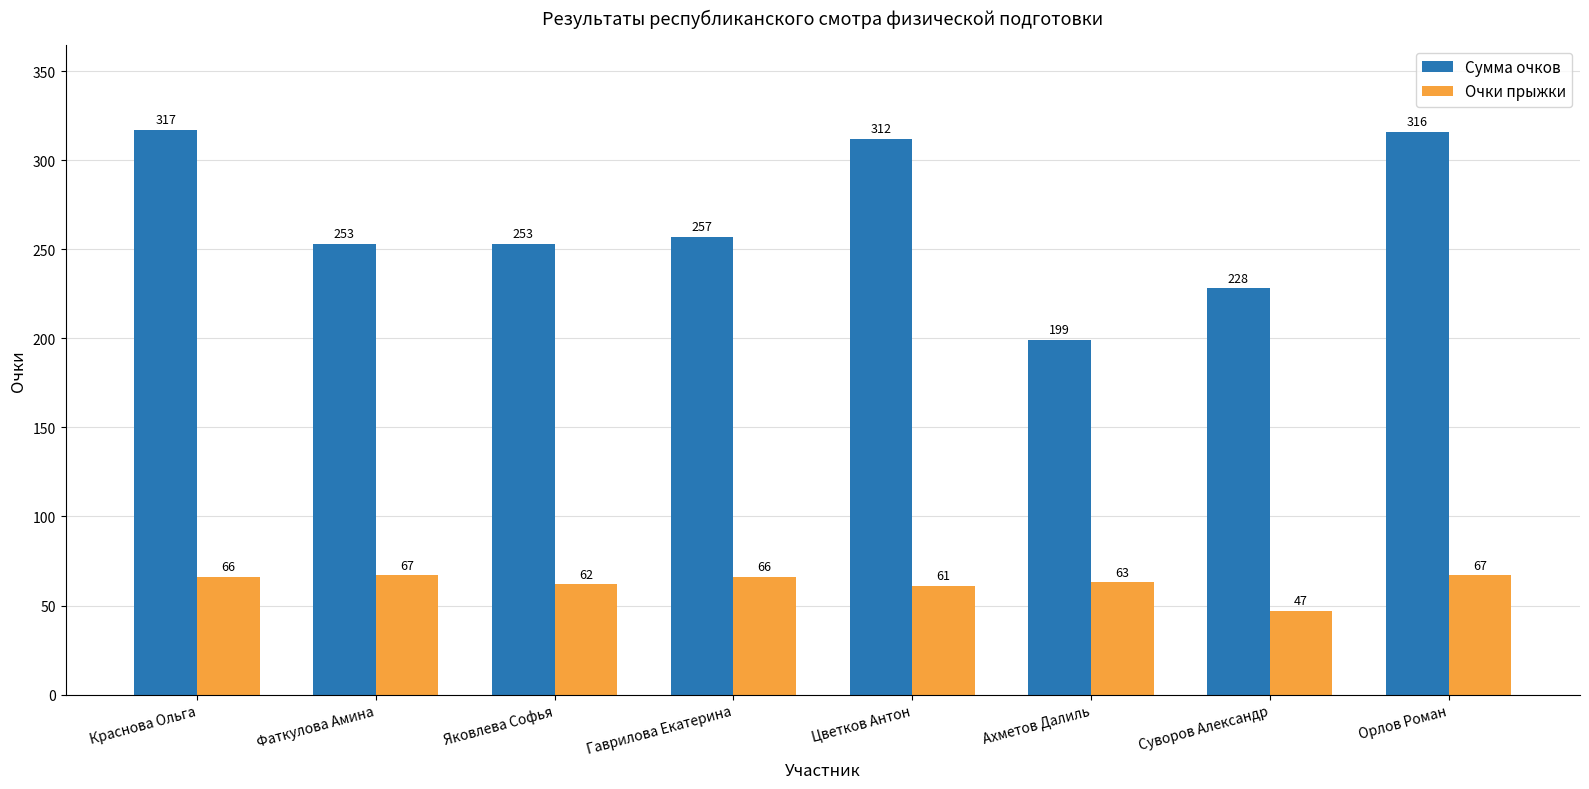

What is the spread (max minus min) of values at Гаврилова Екатерина?

191